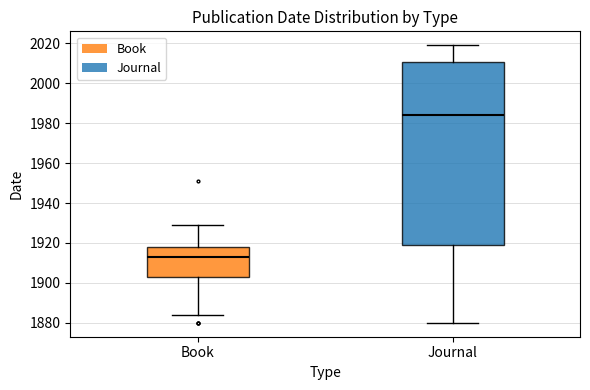

Where is the upper edge of the box for Journal on the y-axis? The values are not printed on the chart, so give them approximately, as read against the axis.

2010